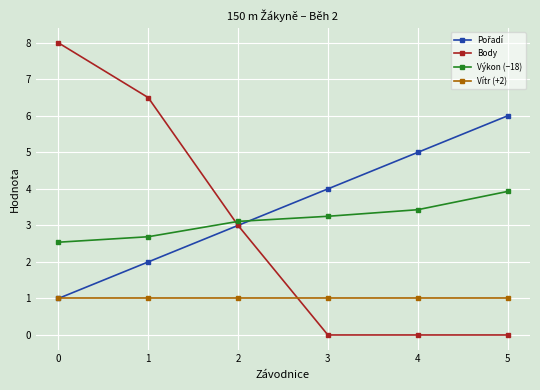

What is the approximate value of Výkon (−18) at 5?

3.9